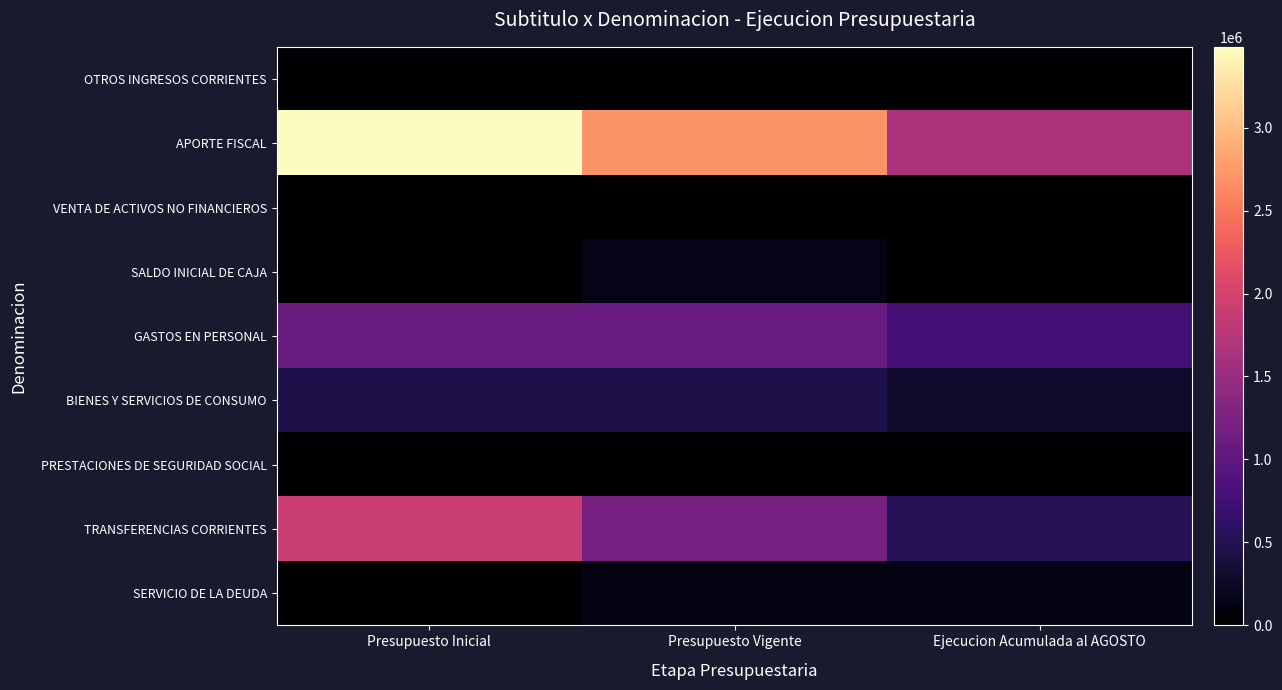

Between Presupuesto Vigente and Presupuesto Inicial, which is larger?

Presupuesto Vigente